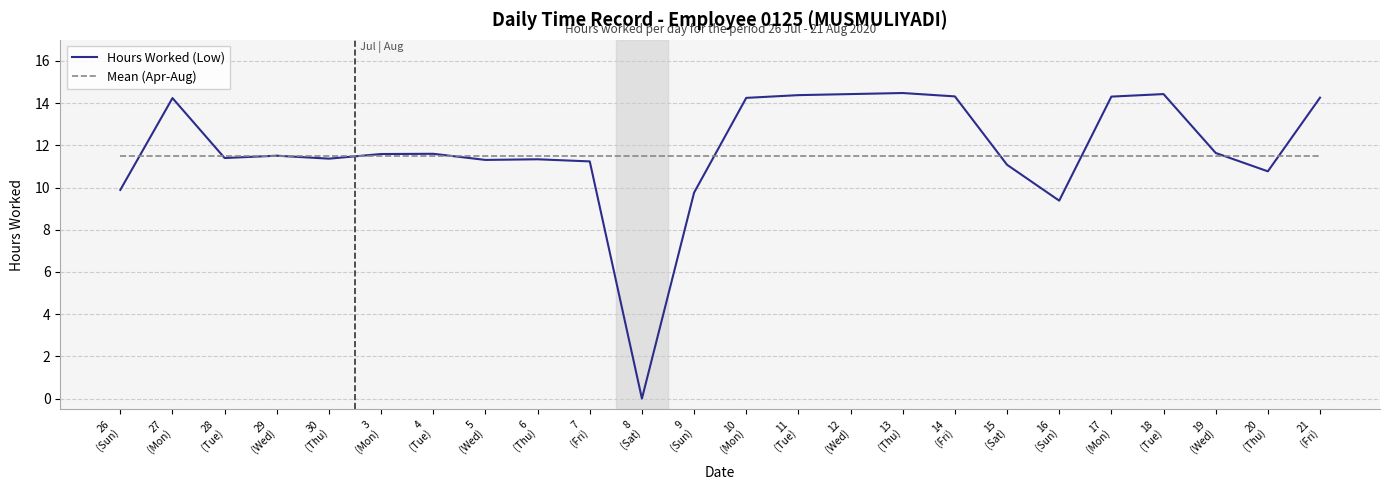

At which label is Hours Worked (Low) closest to 7?

16
(Sun)